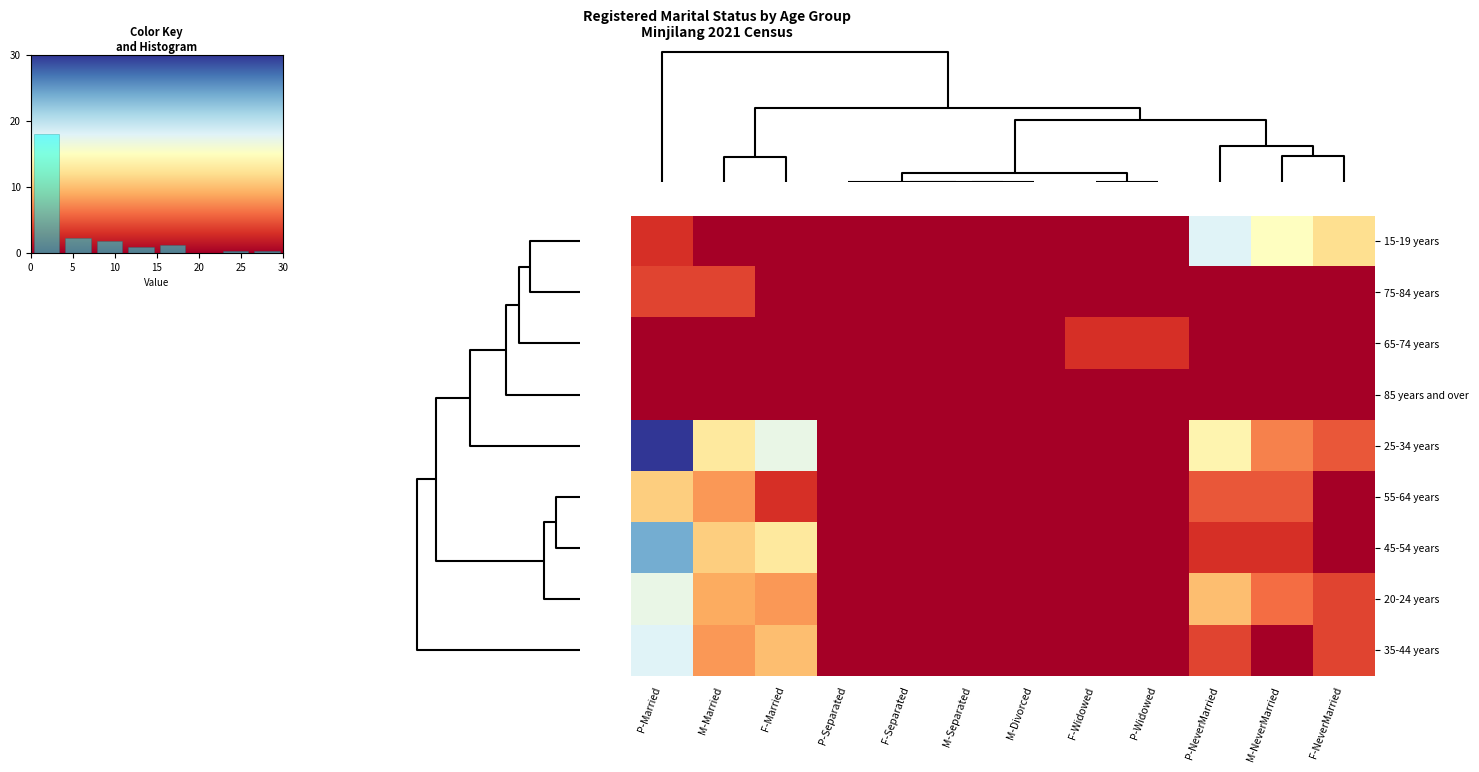

Rank the series at F-Married from lowest to highest value.

15-19 years, 75-84 years, 65-74 years, 85 years and over, 55-64 years, 20-24 years, 35-44 years, 45-54 years, 25-34 years